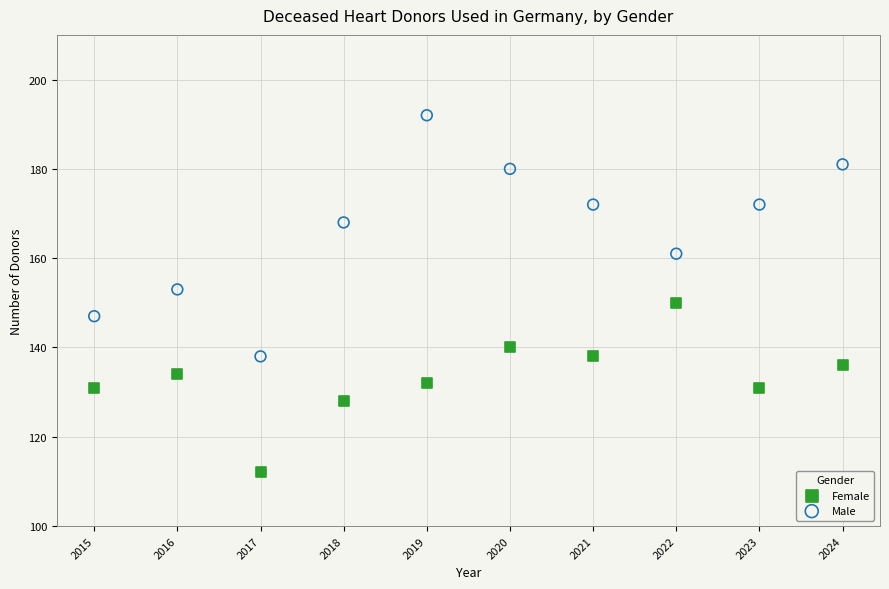

What are all the series names shown in the legend?

Female, Male